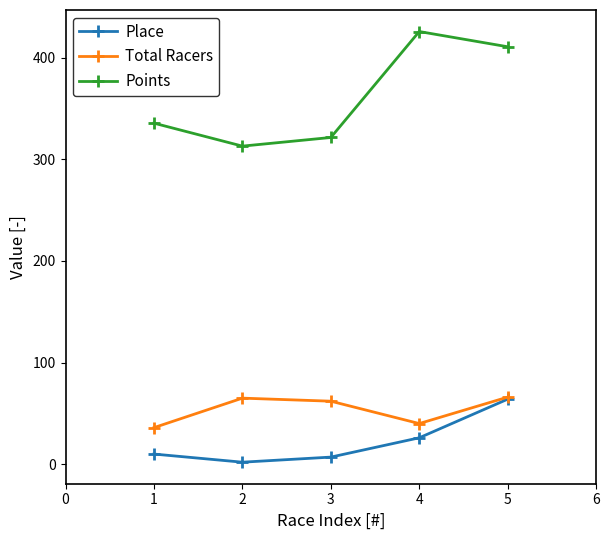

What is the lowest value of the Place series?

2.0